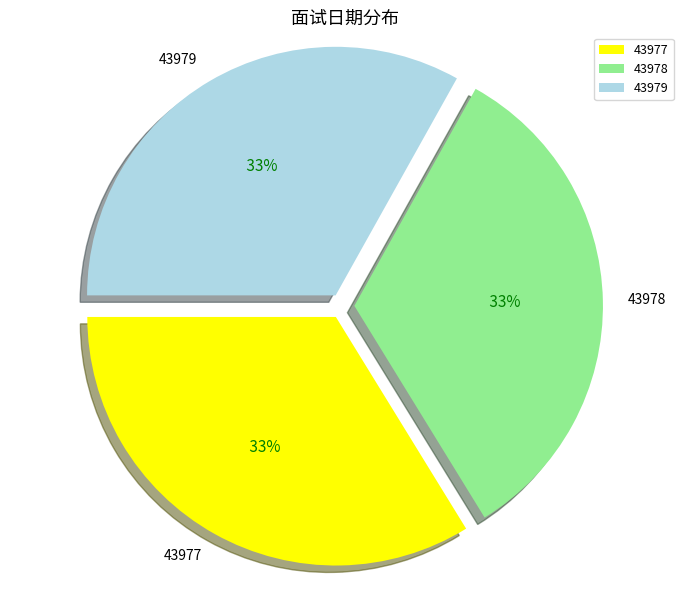

Does any single category account for the majority?

No